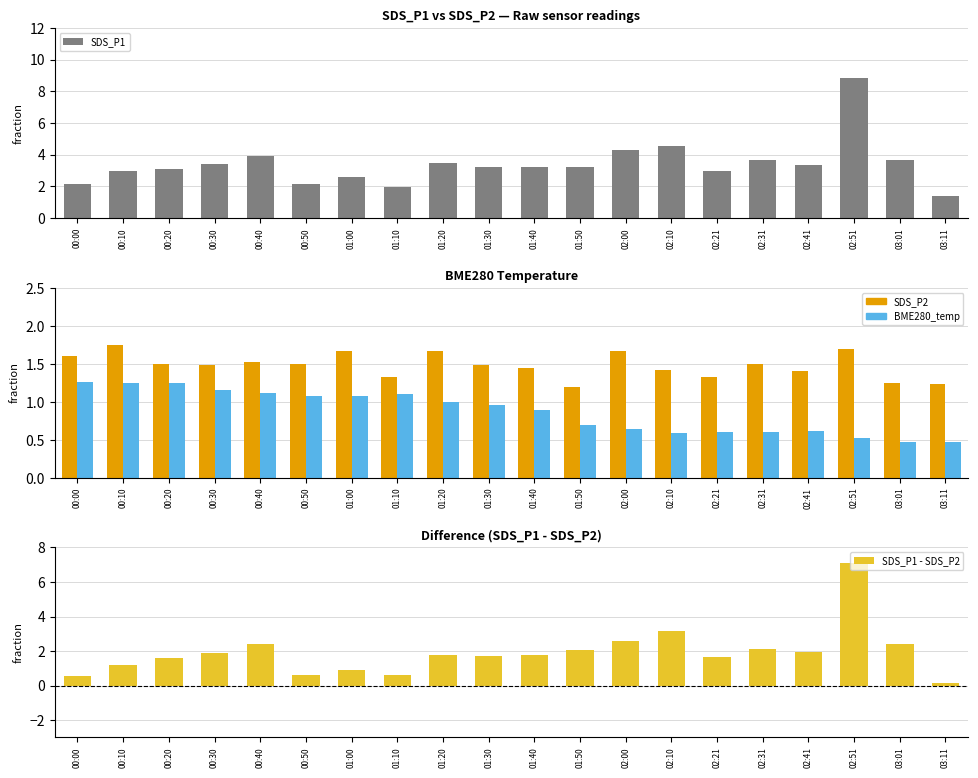

What is the difference between the SDS_P2 values at 03:11 and 00:20?

0.3